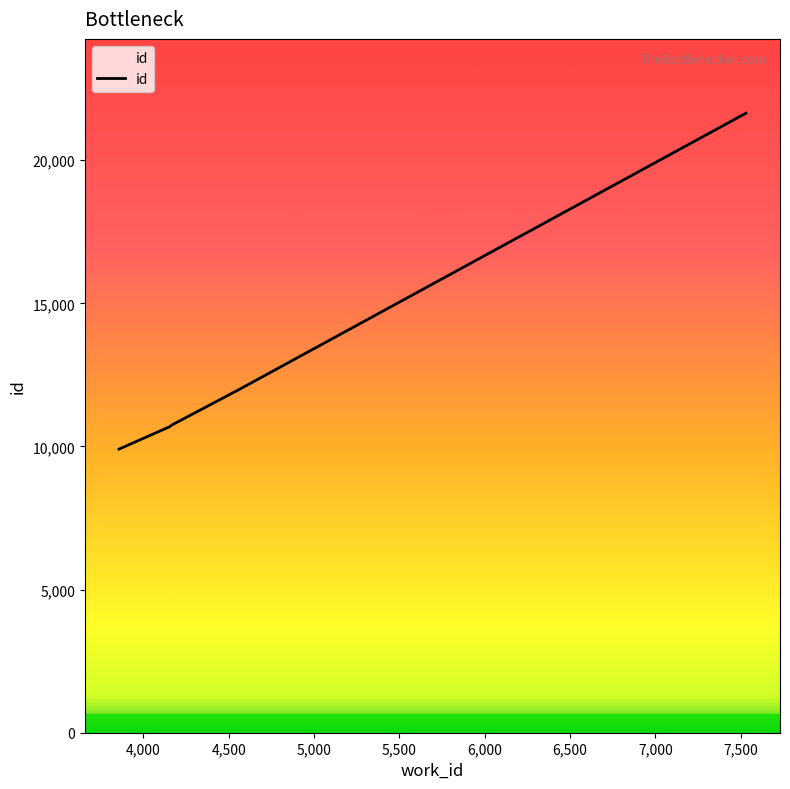

What is the difference between the second highest and minimum values?

2064